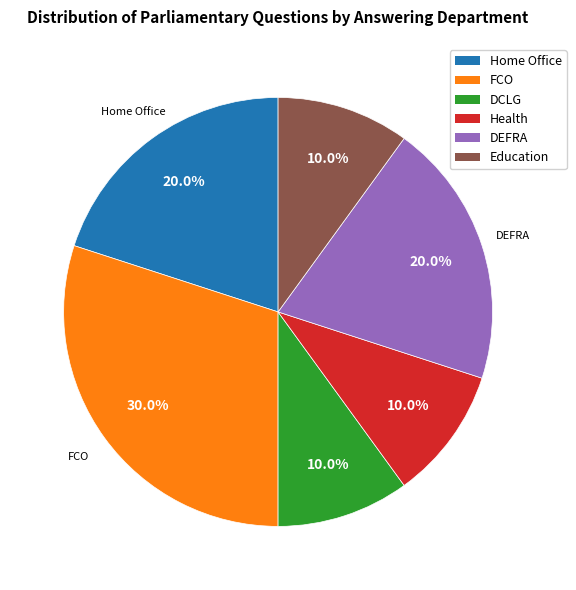

Combined, what portion of the pie is DEFRA and FCO?

50.0%